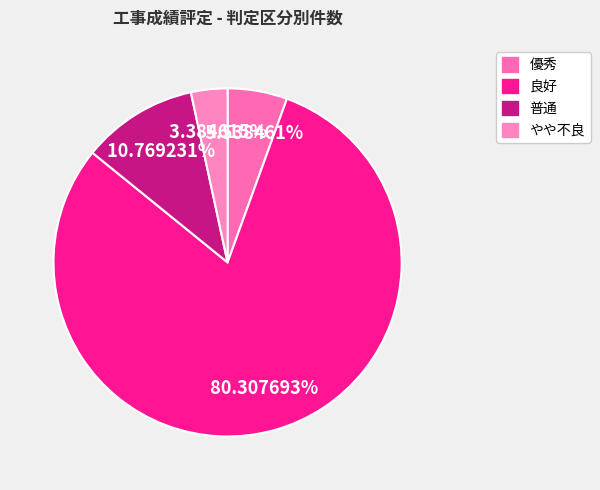

How many slices are in this pie chart?

4